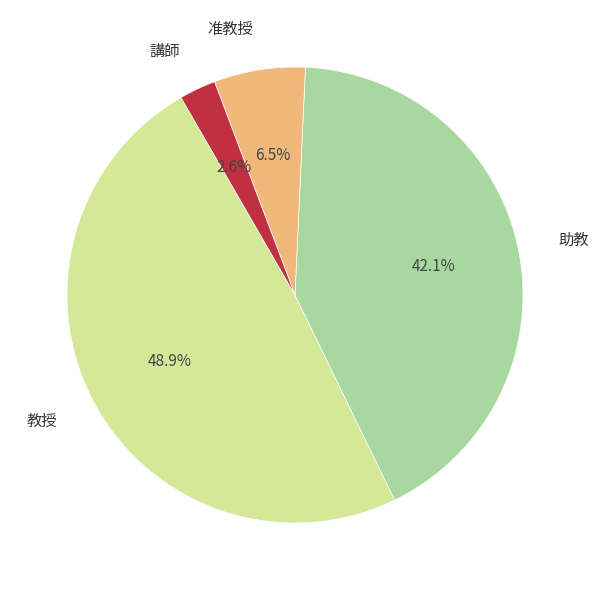

Does any single category account for the majority?

No